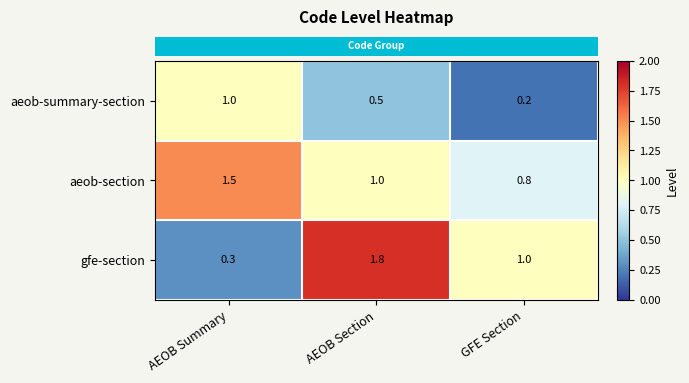

What is the smallest value displayed?

0.2